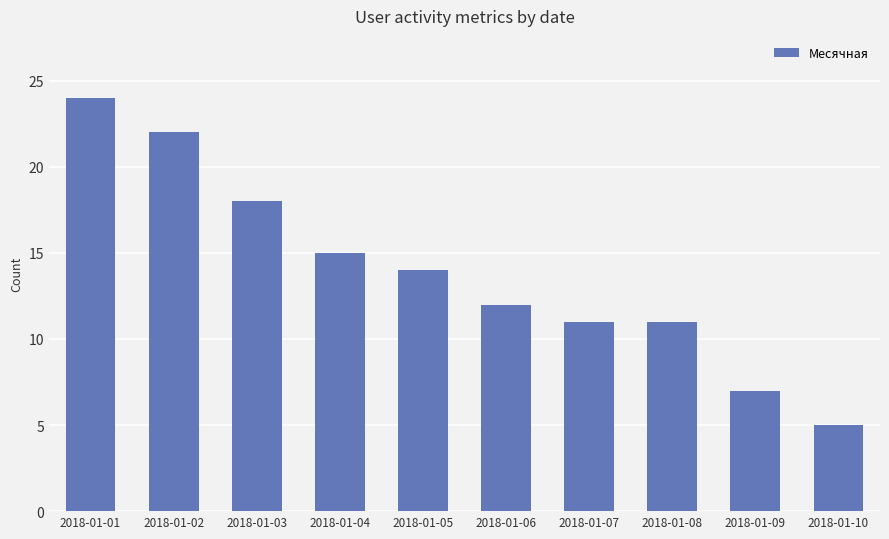

What is the change in value from 2018-01-06 to 2018-01-07?

-1